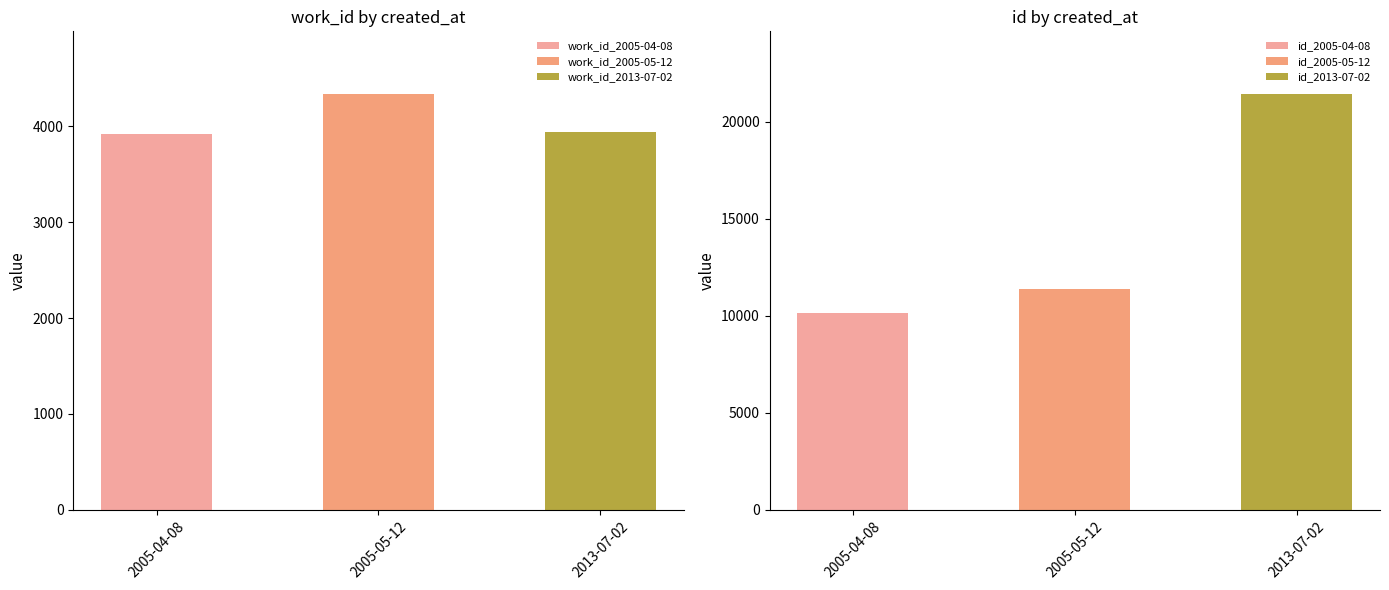

What is the highest value of the work_id series?

4339